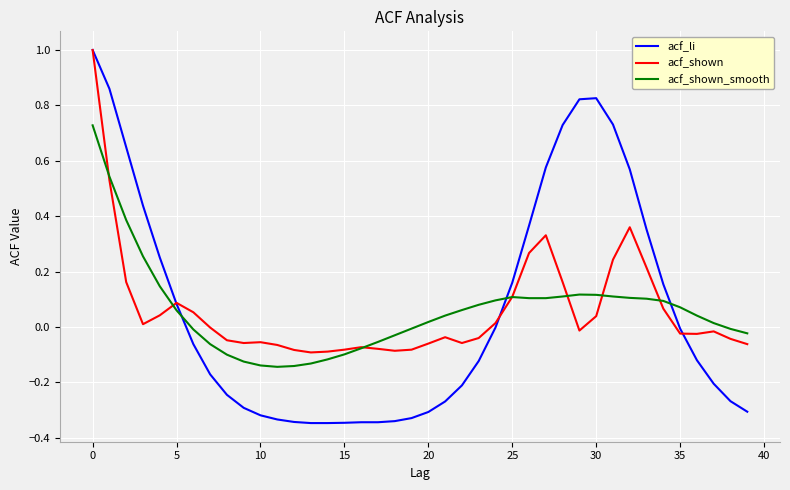

Which series has the largest range (max minus min)?

acf_li